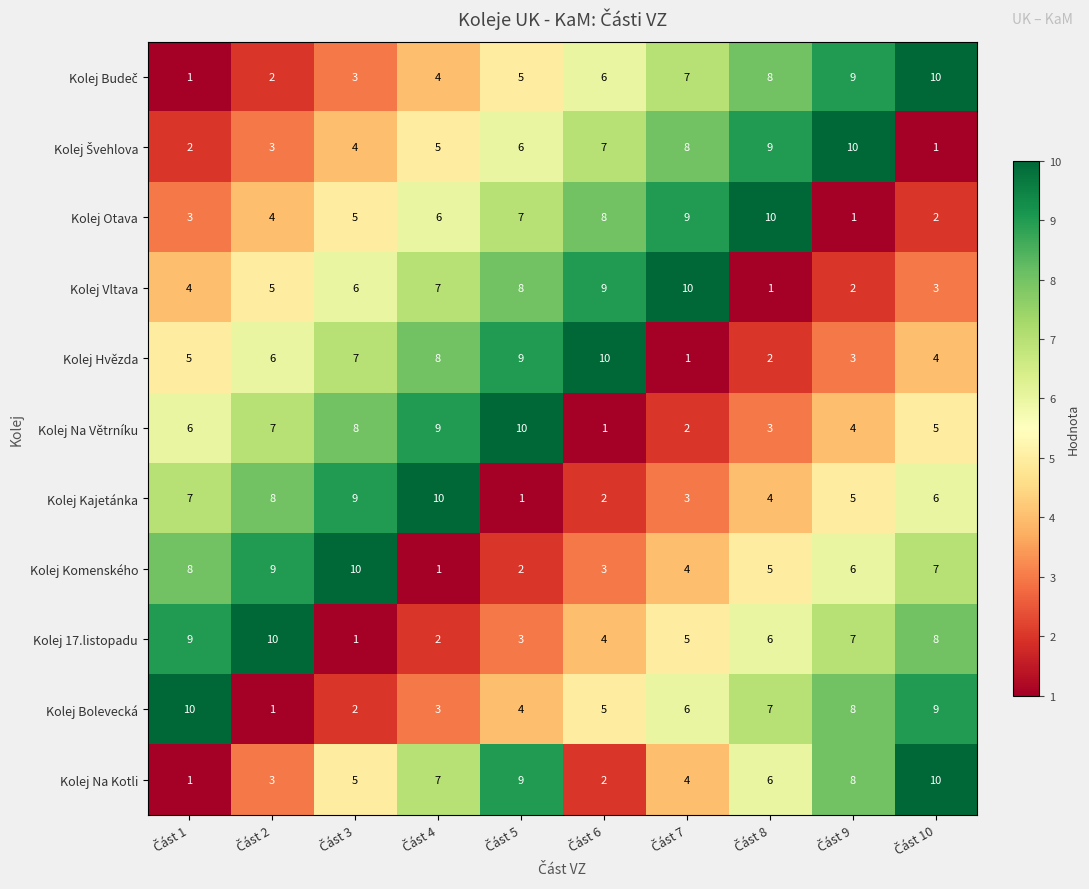

Count the Kolej Kajetánka values in the range 3 to 8.

6